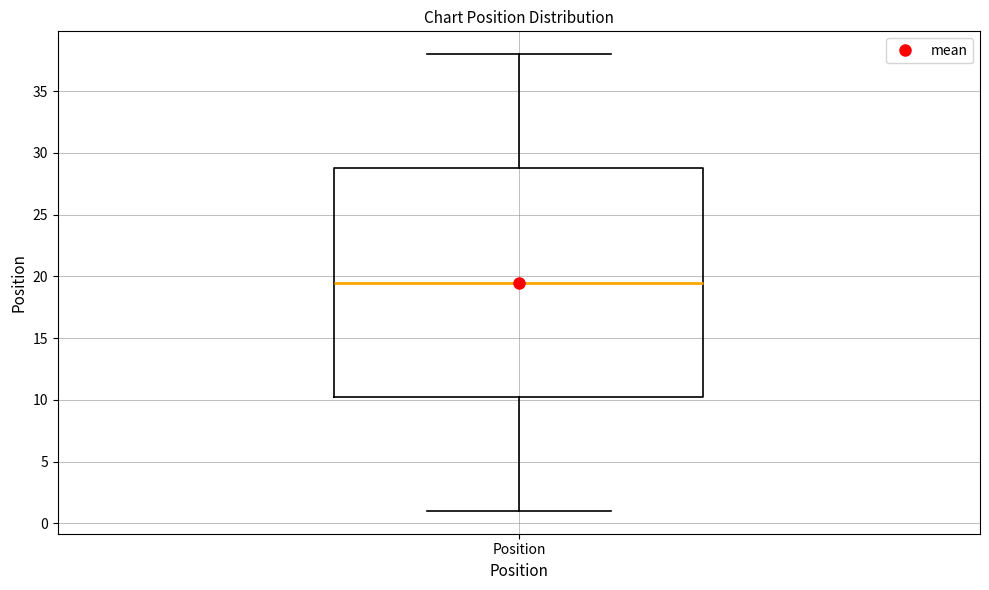

Transcribe this box plot: give where the median line is, the range the box spans, and where the two whiskers end, as read against the y-axis. The values are not printed on the chart, so give them approximately, as read against the axis.

median 19.5, box 10.5 to 29.0, whiskers 1.0 to 38.0